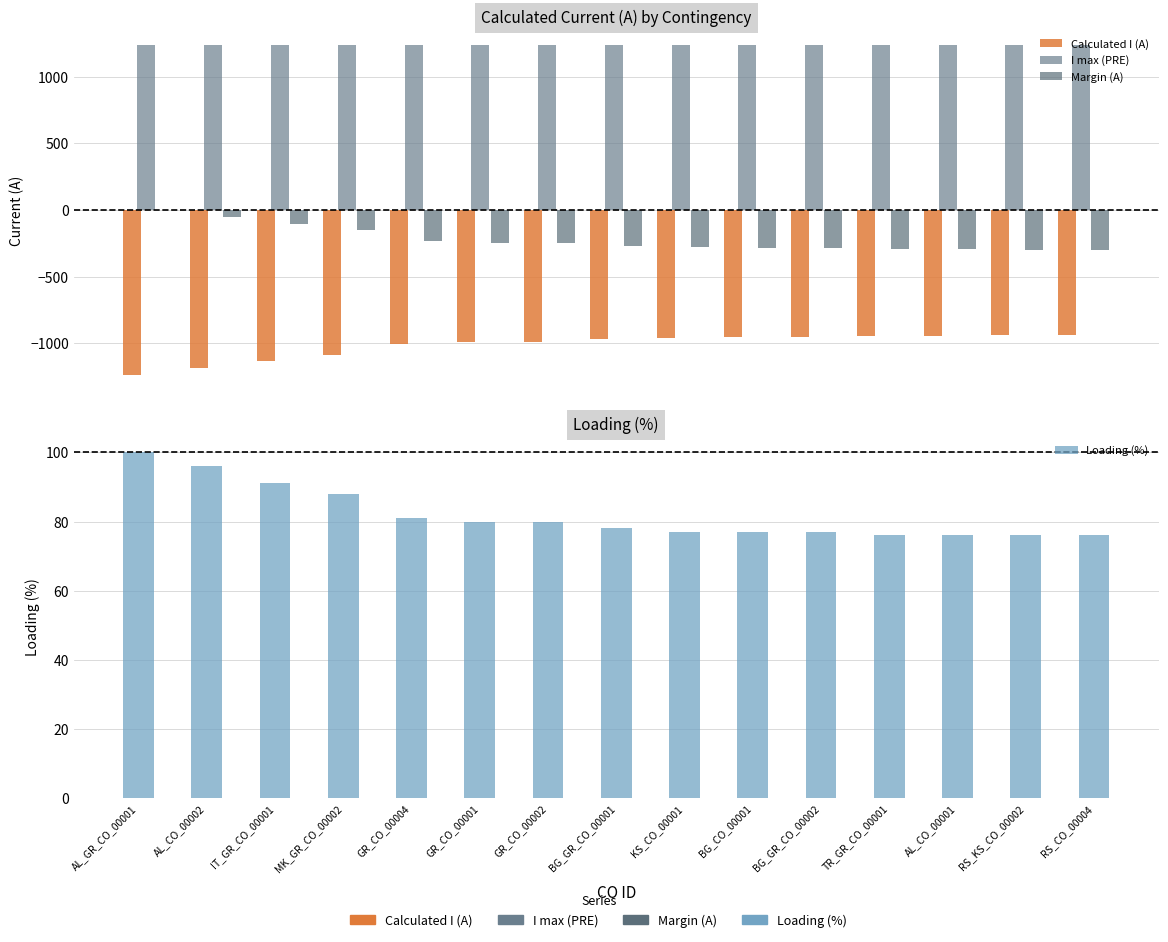

Are the bars grouped side by side (vs. stacked)?

Yes